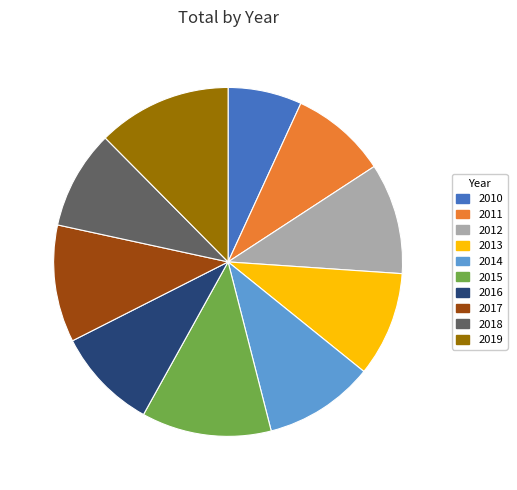

How many segments does this pie chart have?

10